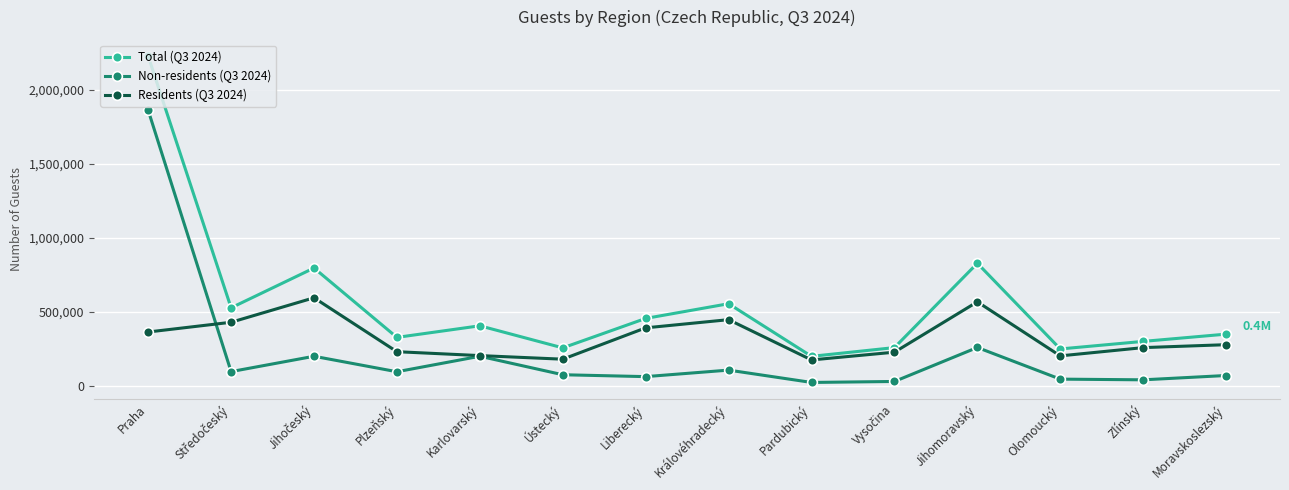

How many categories are shown in the chart?

14